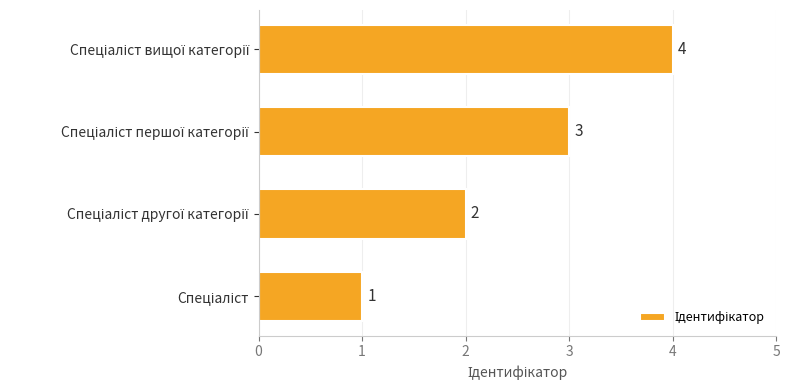

What is the greatest value displayed?

4